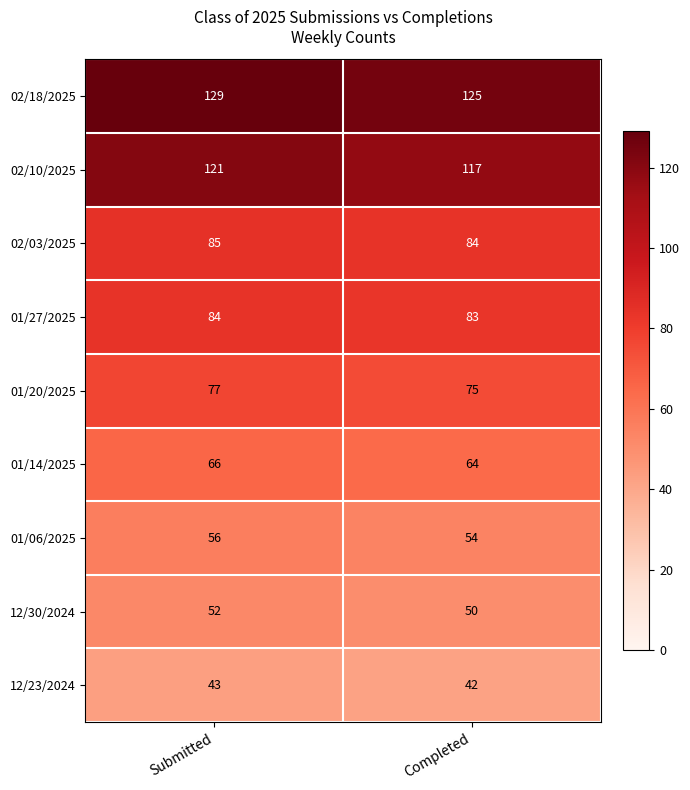

Reading right to left, extract all data points from this chart.

02/18/2025: Completed=125	Submitted=129
02/10/2025: Completed=117	Submitted=121
02/03/2025: Completed=84	Submitted=85
01/27/2025: Completed=83	Submitted=84
01/20/2025: Completed=75	Submitted=77
01/14/2025: Completed=64	Submitted=66
01/06/2025: Completed=54	Submitted=56
12/30/2024: Completed=50	Submitted=52
12/23/2024: Completed=42	Submitted=43